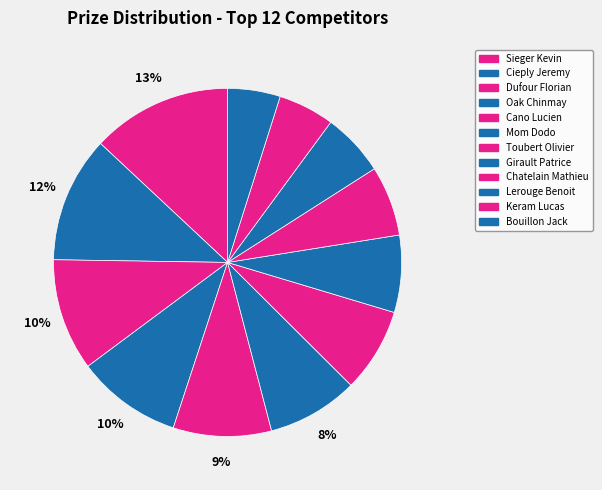

To the nearest percent, what is the difference between the largest and smallest slice percentages?

8%